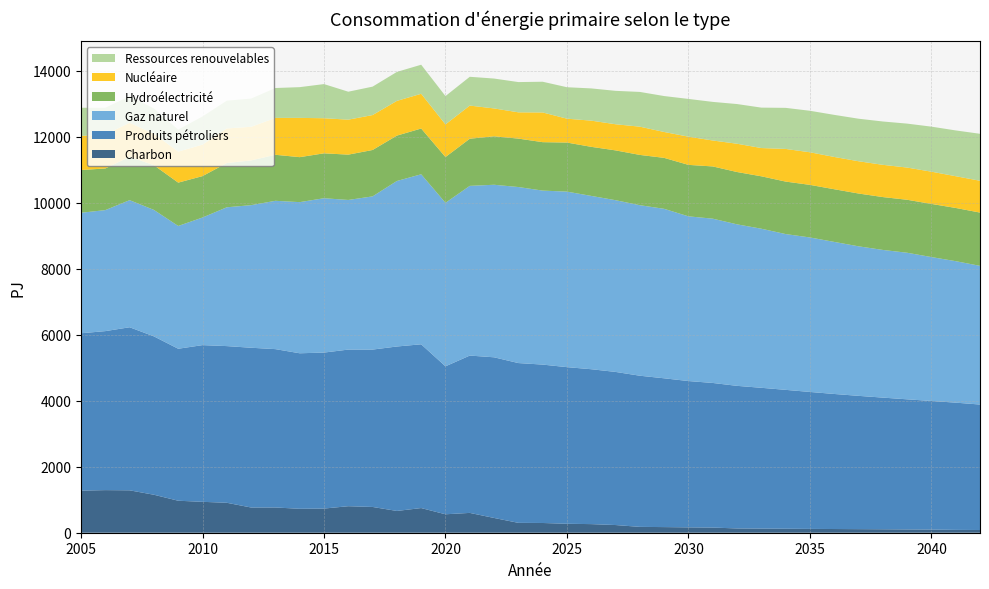

Reading left to right, list all the values displayed in this chart.

Charbon: 1275.7	1291.0	1284.9	1150.9	969.4	936.4	907.5	763.9	764.8	725.4	732.1	803.6	780.7	660.0	747.6	559.0	600.8	447.5	299.2	295.0	271.4	260.8	232.9	177.3	170.7	162.4	156.2	129.7	125.3	121.1	115.9	112.2	108.4	104.7	99.6	96.1	86.0	82.5
Produits pétroliers: 4768.6	4818.3	4941.5	4799.0	4605.7	4748.5	4747.8	4841.3	4798.8	4712.5	4726.9	4745.9	4769.0	4983.2	4962.4	4483.5	4767.5	4868.2	4842.1	4800.0	4746.1	4693.9	4640.0	4580.3	4508.8	4433.8	4382.3	4321.0	4266.5	4208.4	4150.1	4092.7	4039.3	3989.8	3943.1	3896.4	3855.6	3801.8
Gaz naturel: 3651.6	3667.0	3851.7	3832.4	3720.6	3866.8	4206.5	4321.1	4494.5	4579.9	4677.2	4534.3	4642.7	5015.5	5151.9	4954.7	5142.5	5228.6	5334.3	5272.4	5318.9	5251.8	5203.7	5167.4	5135.6	4991.4	4978.2	4894.2	4820.7	4720.9	4681.5	4607.8	4531.6	4475.0	4441.8	4361.0	4287.4	4202.8
Hydroélectricité: 1295.1	1261.7	1314.5	1354.9	1313.5	1254.5	1341.0	1354.7	1394.6	1363.1	1360.7	1373.6	1405.7	1375.1	1387.0	1387.1	1429.0	1468.4	1467.5	1468.0	1486.9	1487.1	1509.7	1523.9	1544.2	1559.3	1583.0	1585.7	1588.6	1590.5	1593.6	1596.2	1599.9	1602.1	1605.1	1610.5	1612.6	1614.4
Nucléaire: 1032.8	1032.7	1029.5	953.5	940.9	955.1	1048.3	1020.4	1117.6	1189.9	1063.6	1059.6	1058.2	1052.3	1052.3	988.7	1003.6	844.3	795.9	900.2	723.4	793.8	791.7	855.6	784.3	854.8	786.2	856.7	856.1	989.3	987.7	978.1	977.5	976.8	976.0	977.0	962.1	963.9
Ressources renouvelables: 853.5	807.1	808.1	765.3	666.6	852.4	842.1	854.6	905.7	931.4	1034.6	847.4	861.4	877.8	880.7	858.8	872.7	905.7	916.9	930.7	953.1	976.5	1012.2	1053.0	1088.9	1143.6	1169.7	1202.8	1224.8	1244.6	1257.6	1275.4	1289.3	1313.3	1331.7	1364.6	1387.2	1423.5